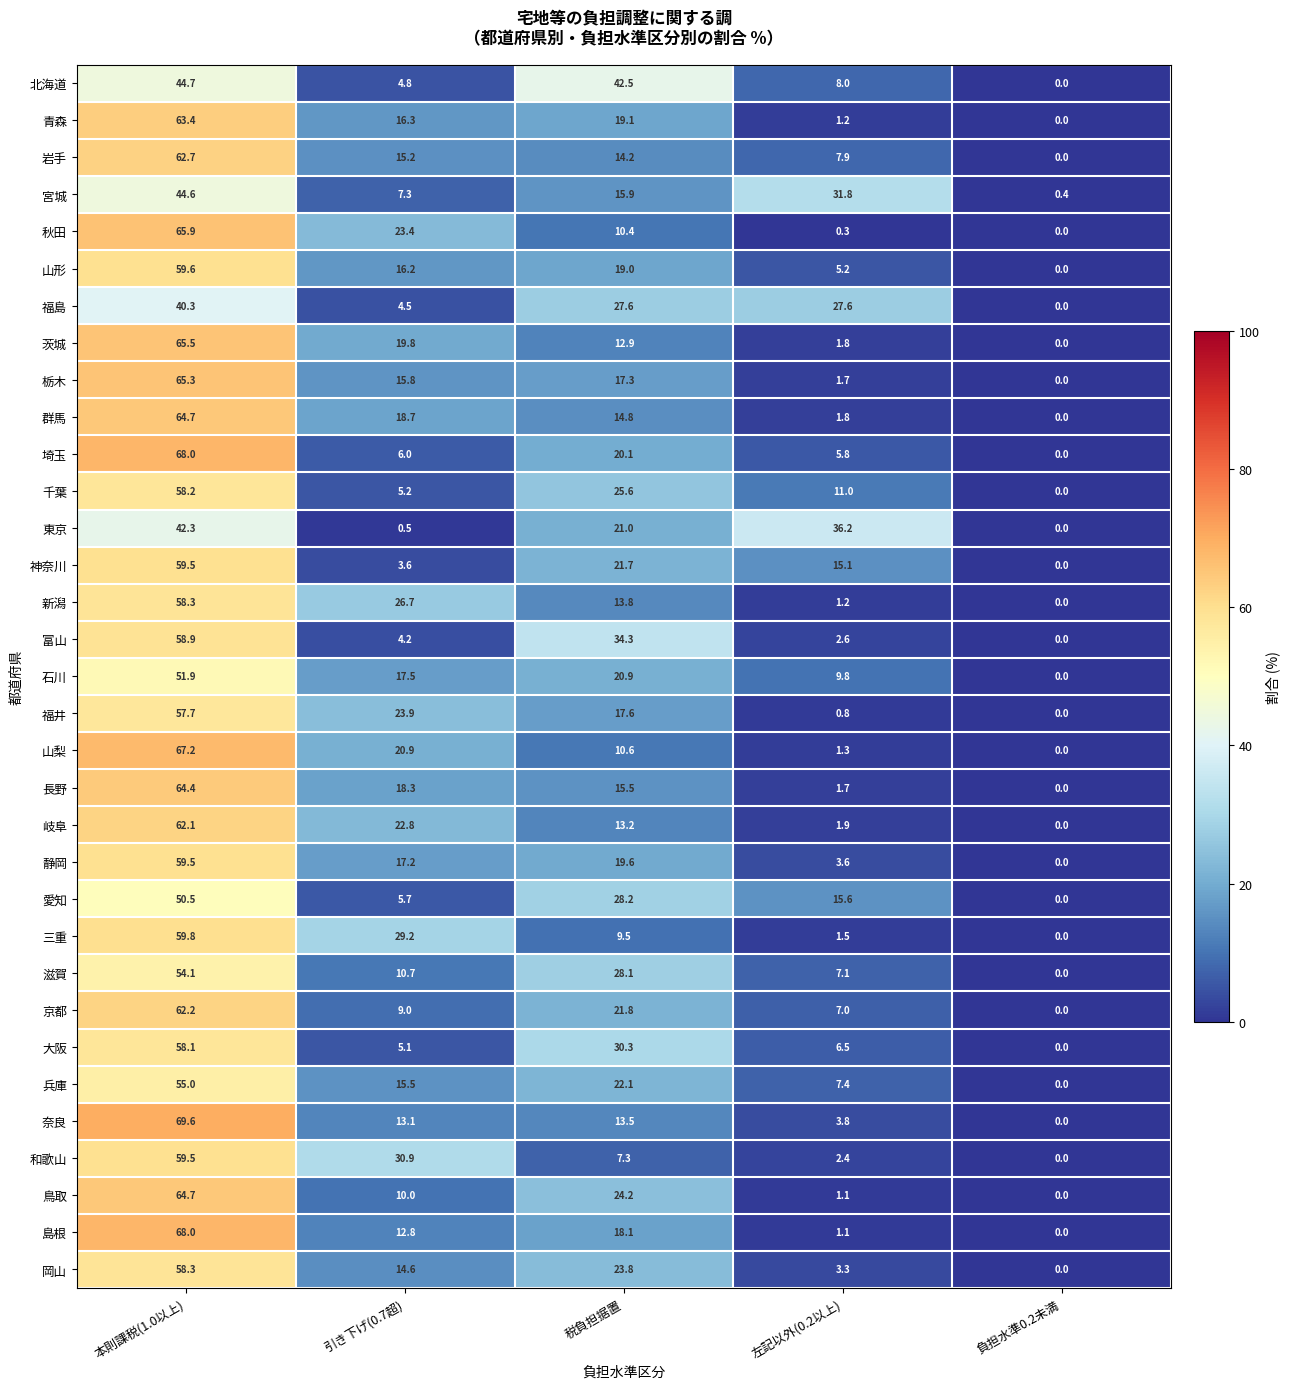

Which label corresponds to the largest value in the chart?

本則課税(1.0以上)